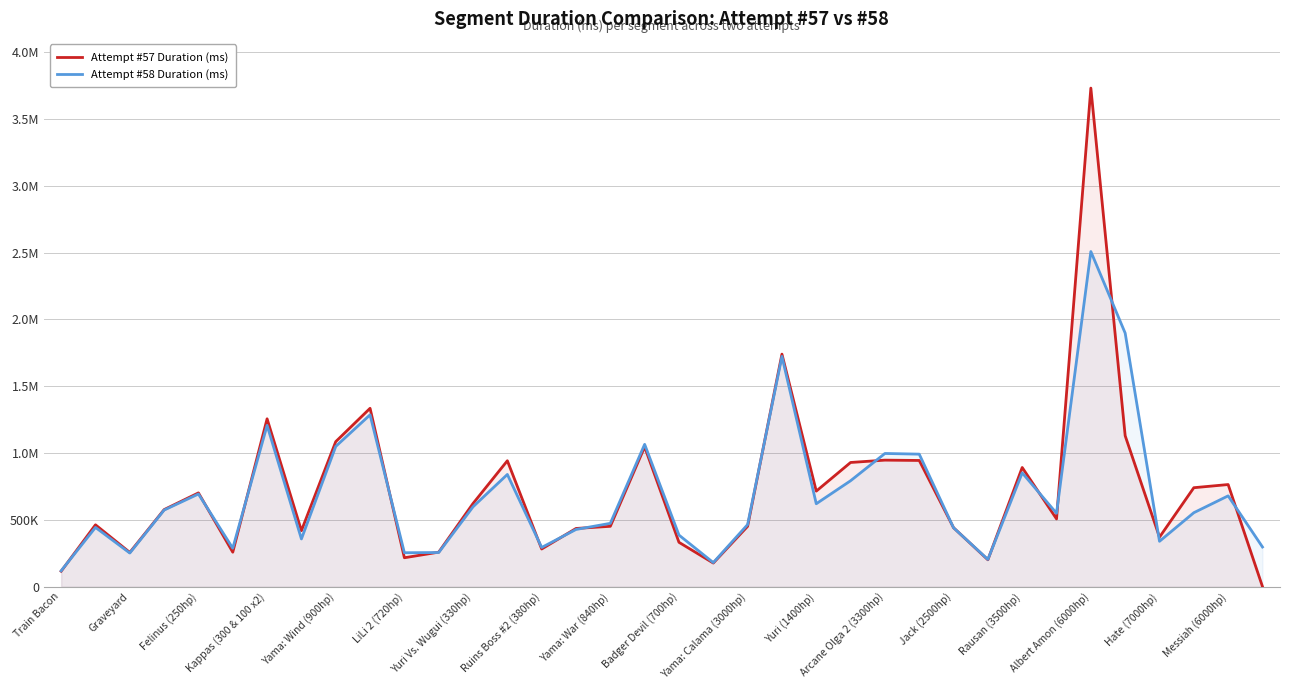

Does the chart have visible grid lines?

Yes